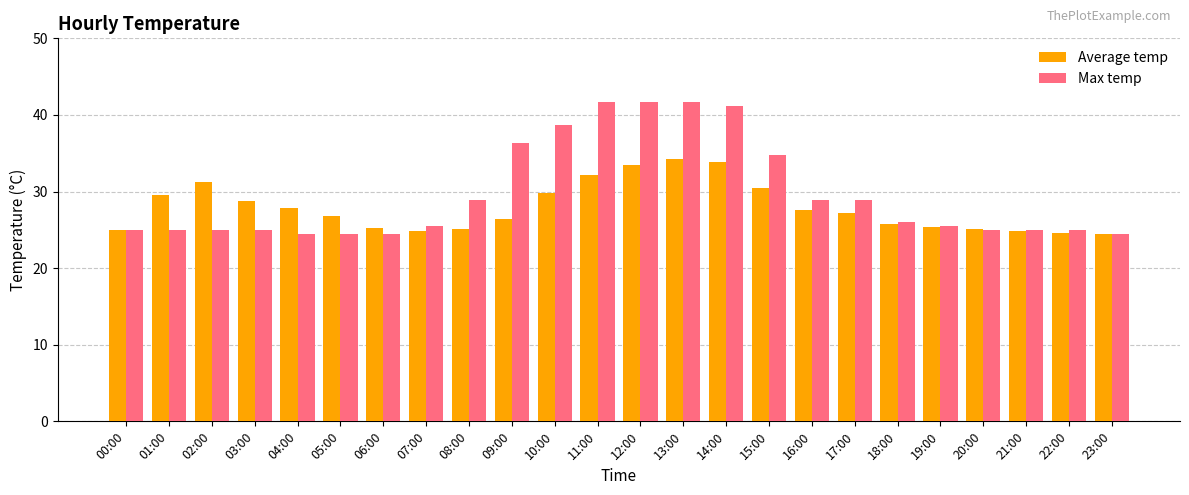

Is the value of Average temp at 05:00 greater than the value of Max temp at 16:00?

No